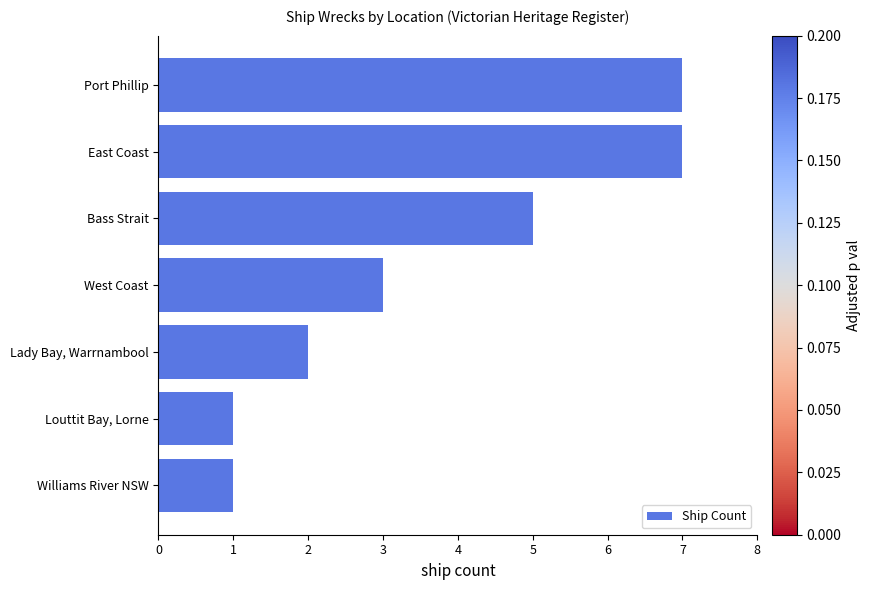

What is the difference between the maximum and minimum values?

6